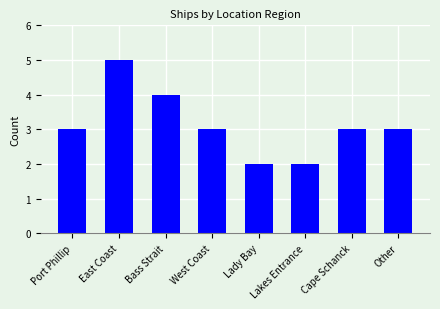

How many bars are there in total?

8